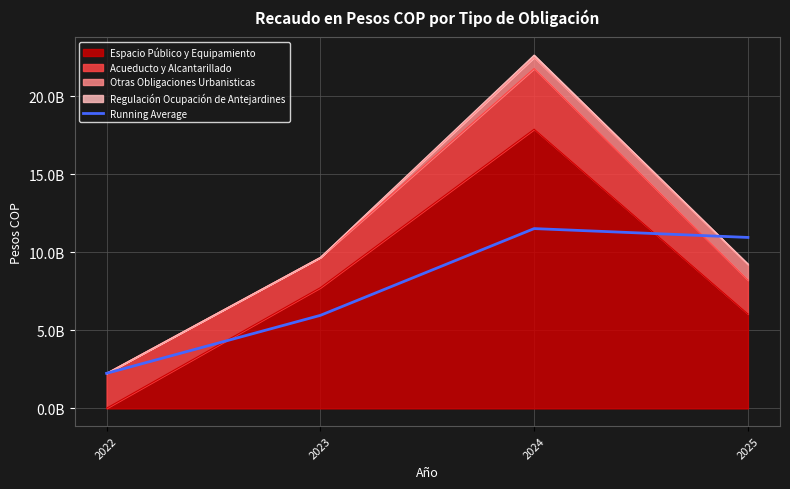

Reading left to right, transcribe all the data shown in this chart.

2022=2247024672.0	2023=5956952651.0	2024=11512824027.0	2025=10946731362.5